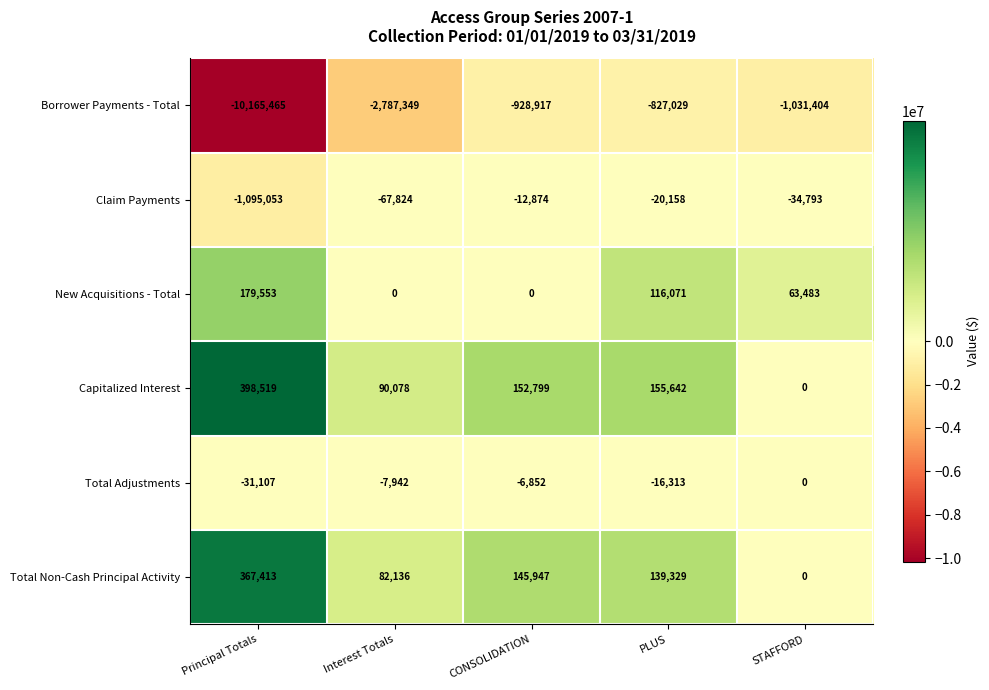

Reading left to right, extract all data points from this chart.

Borrower Payments - Total: -10165465	-2787349	-928917	-827029	-1031404
Claim Payments: -1095053	-67824	-12874	-20158	-34793
New Acquisitions - Total: 179553	0	0	116071	63483
Capitalized Interest: 398519	90078	152799	155642	0
Total Adjustments: -31107	-7942	-6852	-16313	0
Total Non-Cash Principal Activity: 367413	82136	145947	139329	0